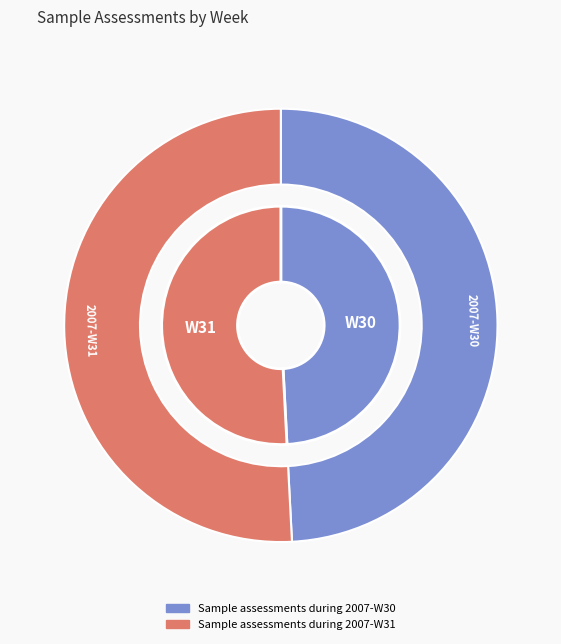

Which slice is the smallest?

Sample assessments during 2007-W30